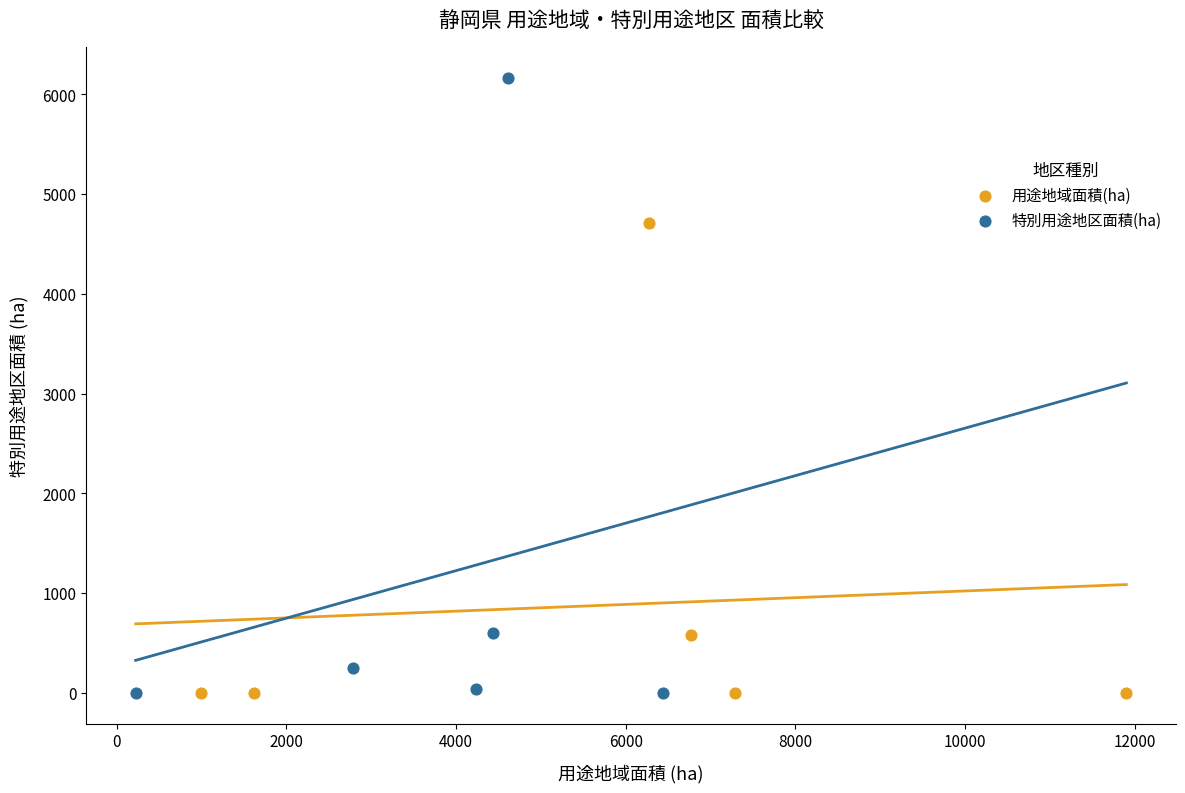

Which series has the widest spread of Y values?

特別用途地区面積(ha)